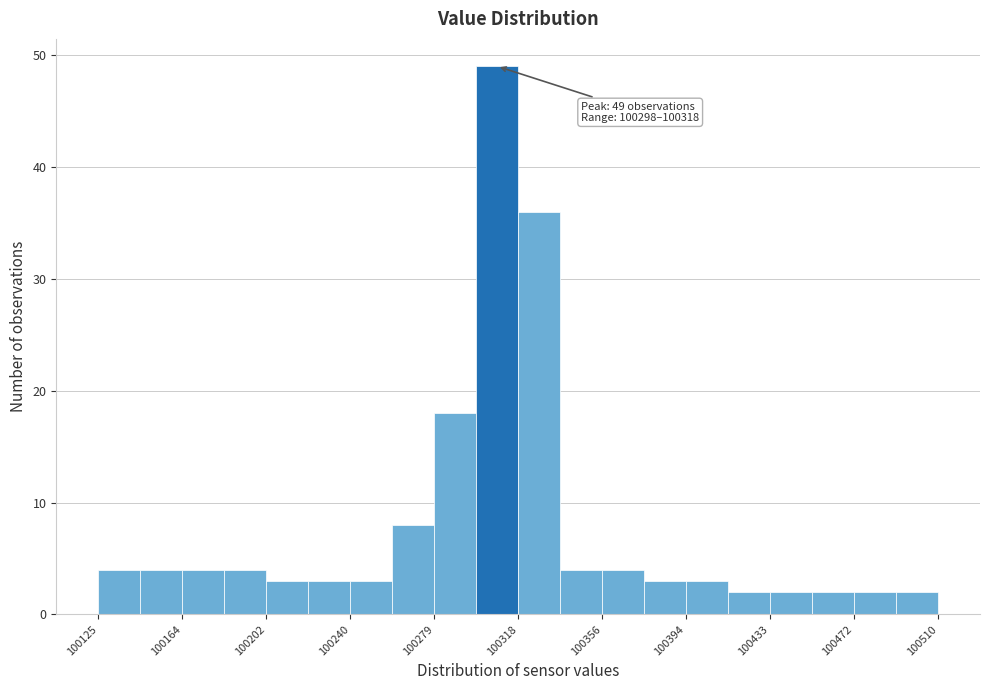

Around what value on the x-axis is the tallest bar? Give the approximate position of its centre, as read against the axis.

100310